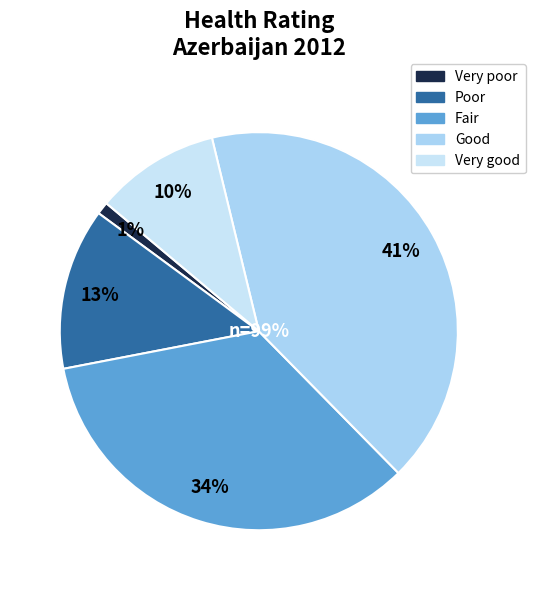

Is there any slice that represents more than half of the pie?

No